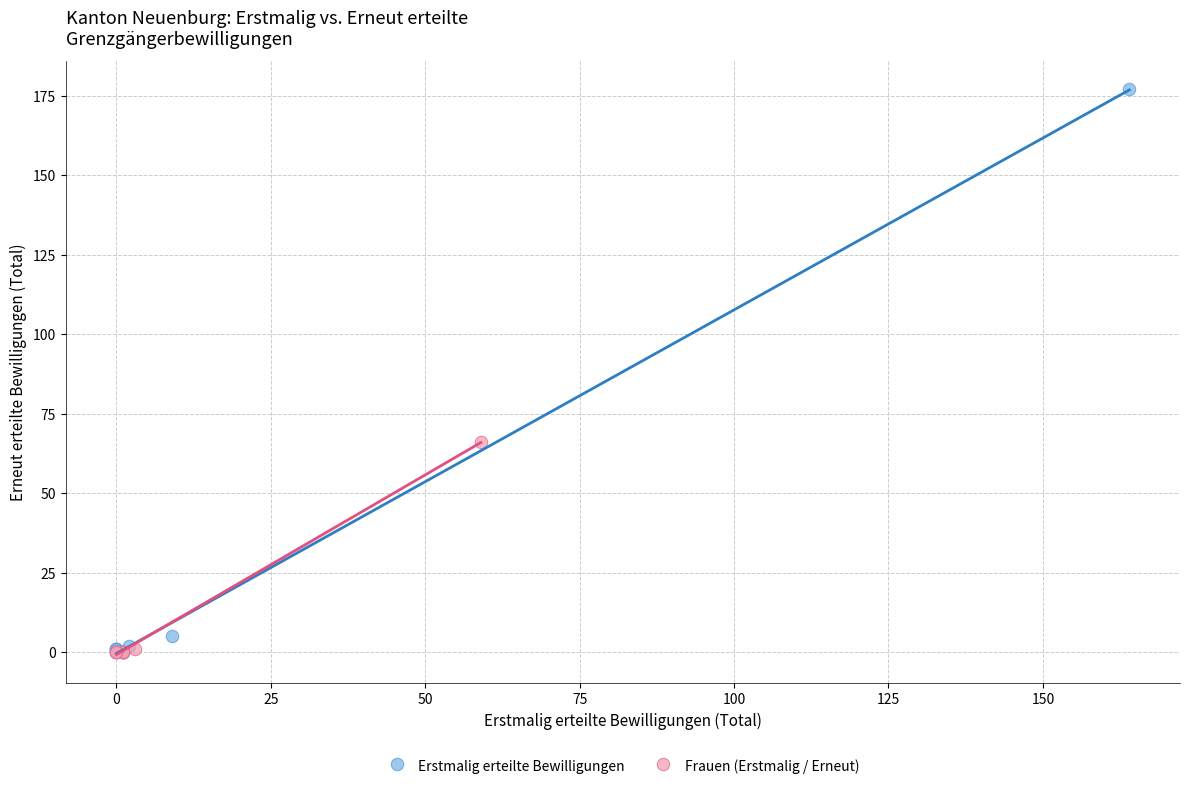

What are all the series names shown in the legend?

Erstmalig erteilte Bewilligungen, Frauen (Erstmalig / Erneut)